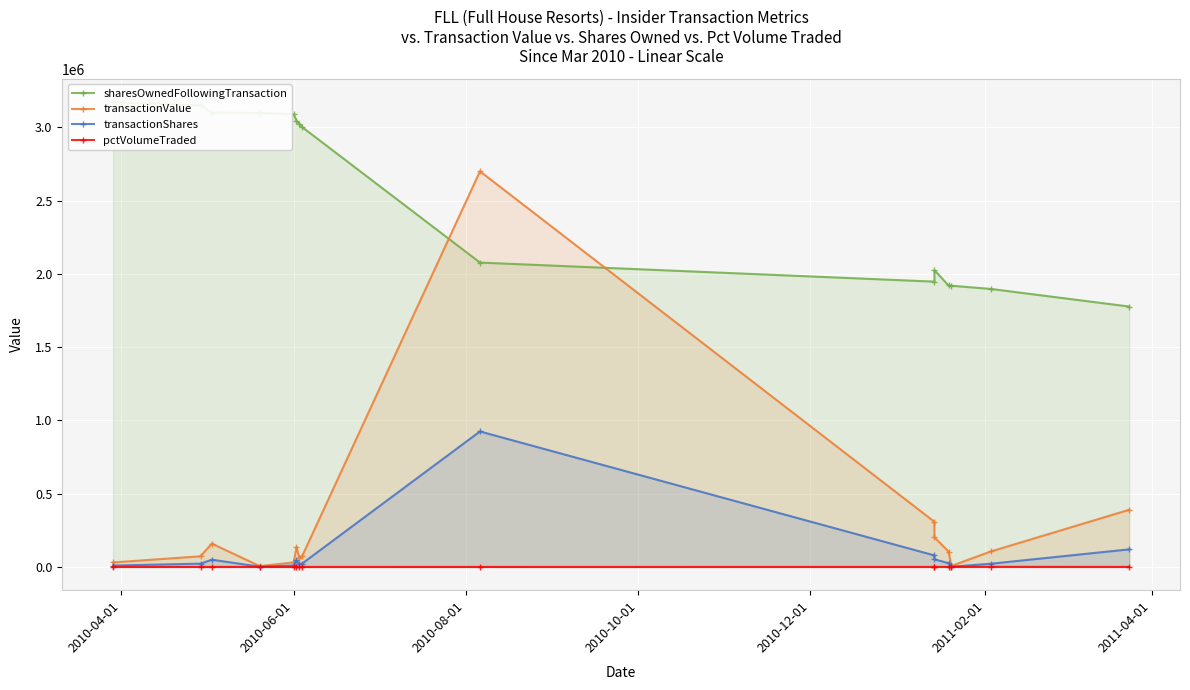

What is the minimum value shown in the chart?

77